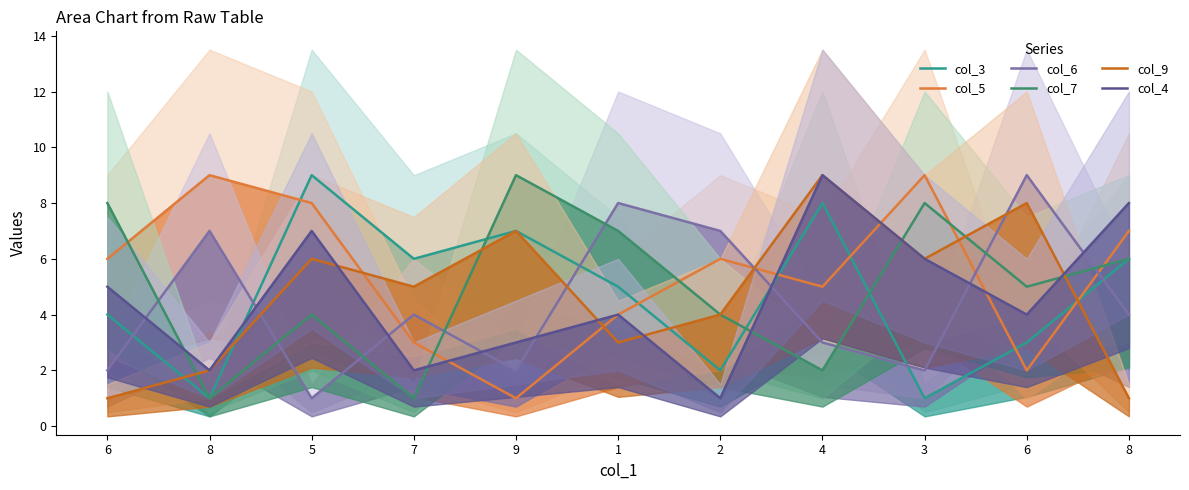

Rank the series by their maximum value, from highest to lowest.

col_3, col_5, col_6, col_7, col_9, col_4